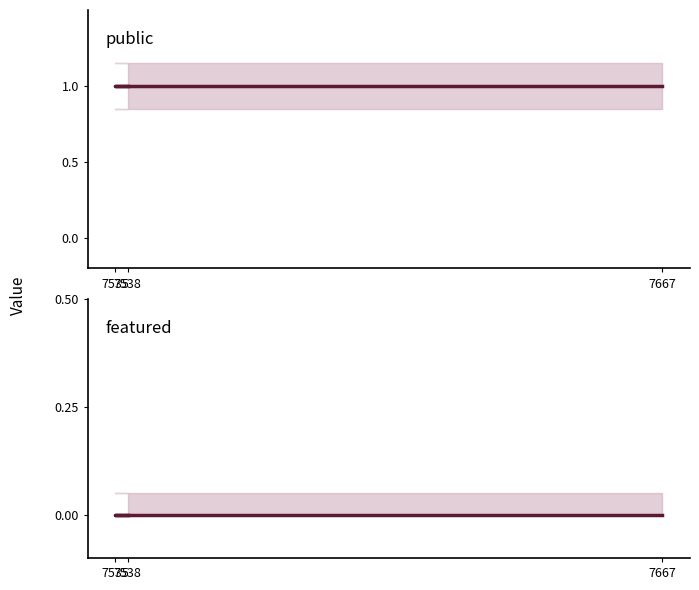

Reading left to right, extract all data points from this chart.

public: 1	1	1
featured: 0	0	0